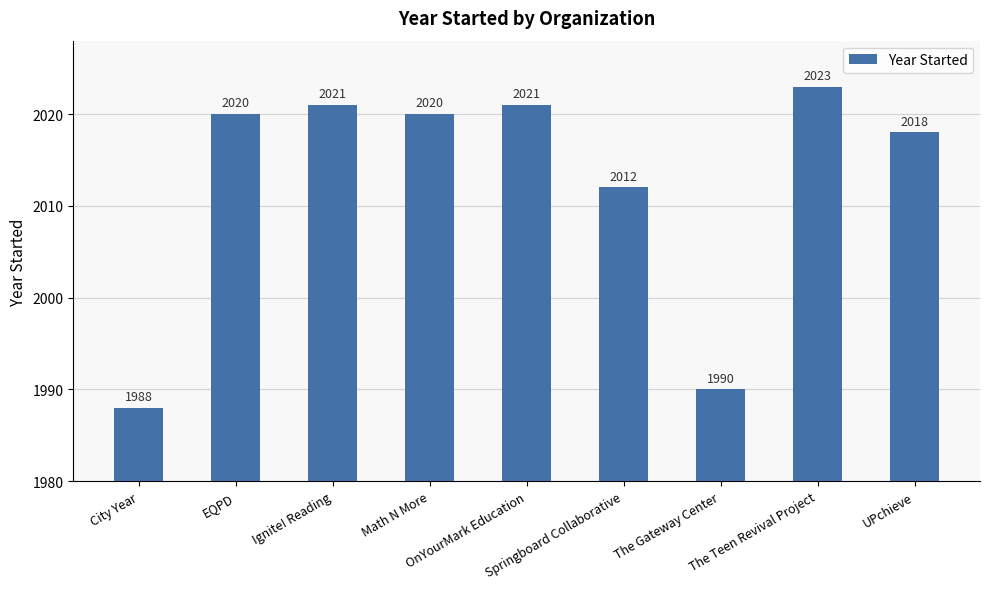

Where is the data nearest to the value 2005?

Springboard Collaborative